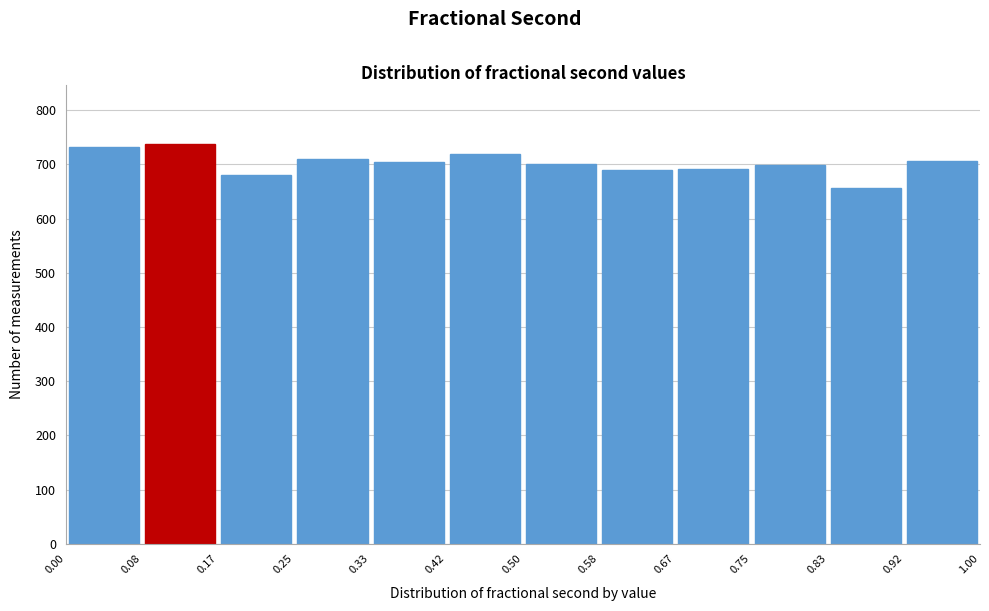

Reading left to right, transcribe this chart: for each bar, give the range it covers on the x-axis and its height. The values are not printed on the chart, so give them approximately, as read against the axis.

0.00 to 0.08: 730
0.08 to 0.17: 740
0.17 to 0.25: 680
0.25 to 0.33: 710
0.33 to 0.42: 710
0.42 to 0.50: 720
0.50 to 0.58: 700
0.58 to 0.67: 690
0.67 to 0.75: 690
0.75 to 0.83: 700
0.83 to 0.92: 660
0.92 to 1.00: 710